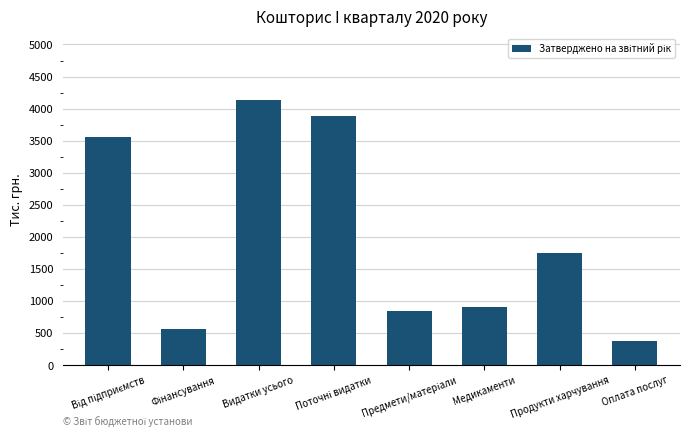

What is the difference between the maximum and second lowest values?

3559.9